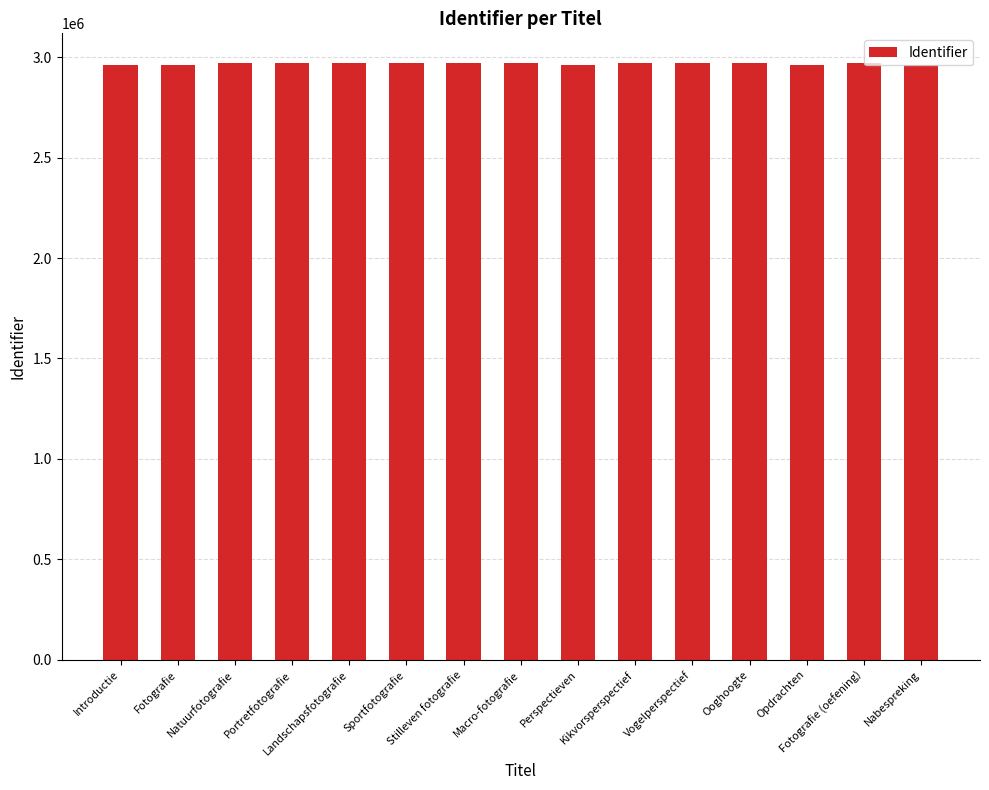

How many values are below 2969928?

7